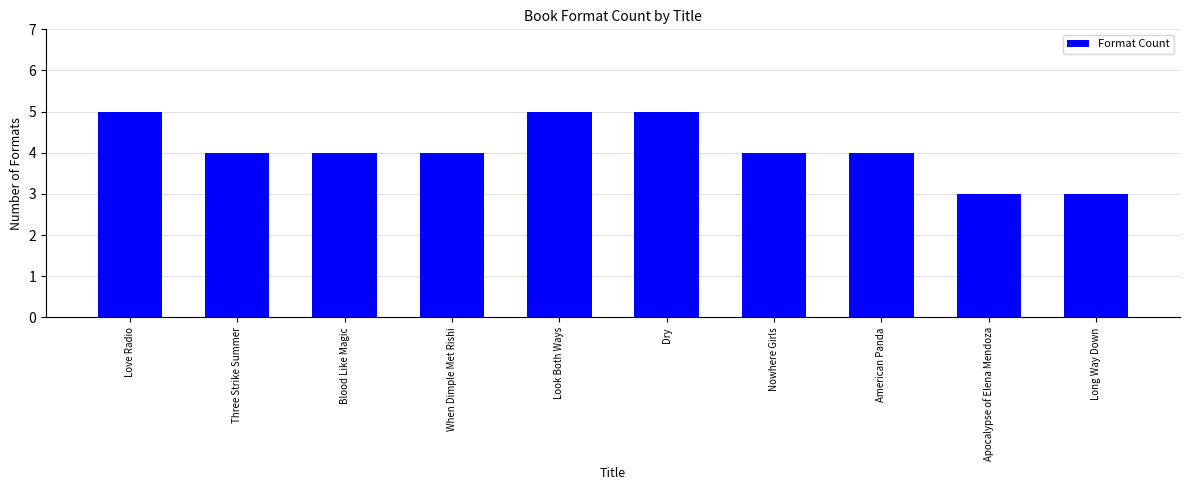

What is the change in value from Three Strike Summer to Dry?

+1